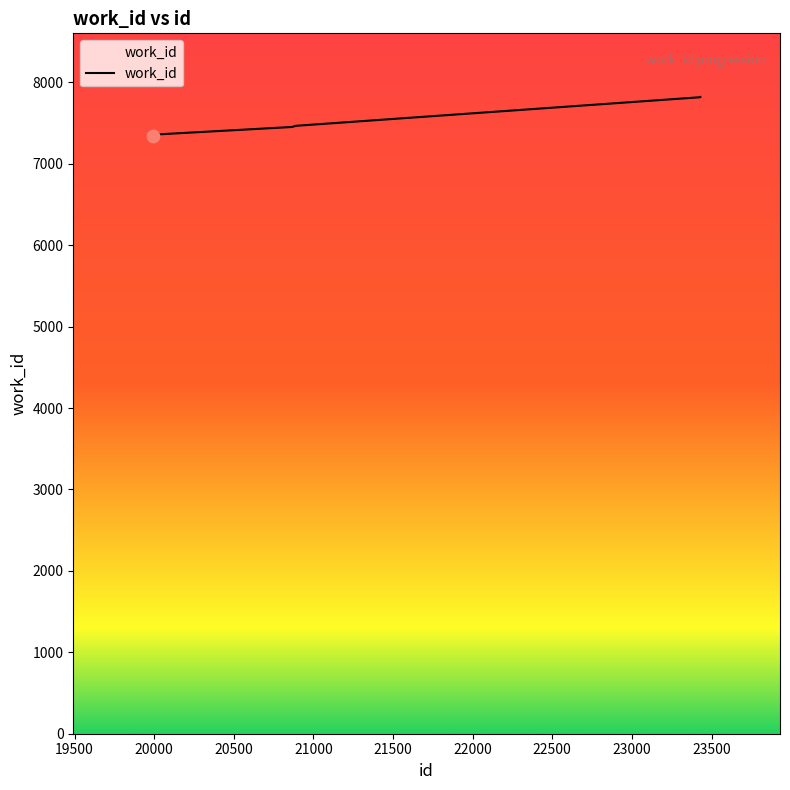

What is the difference between the maximum and minimum values?

479